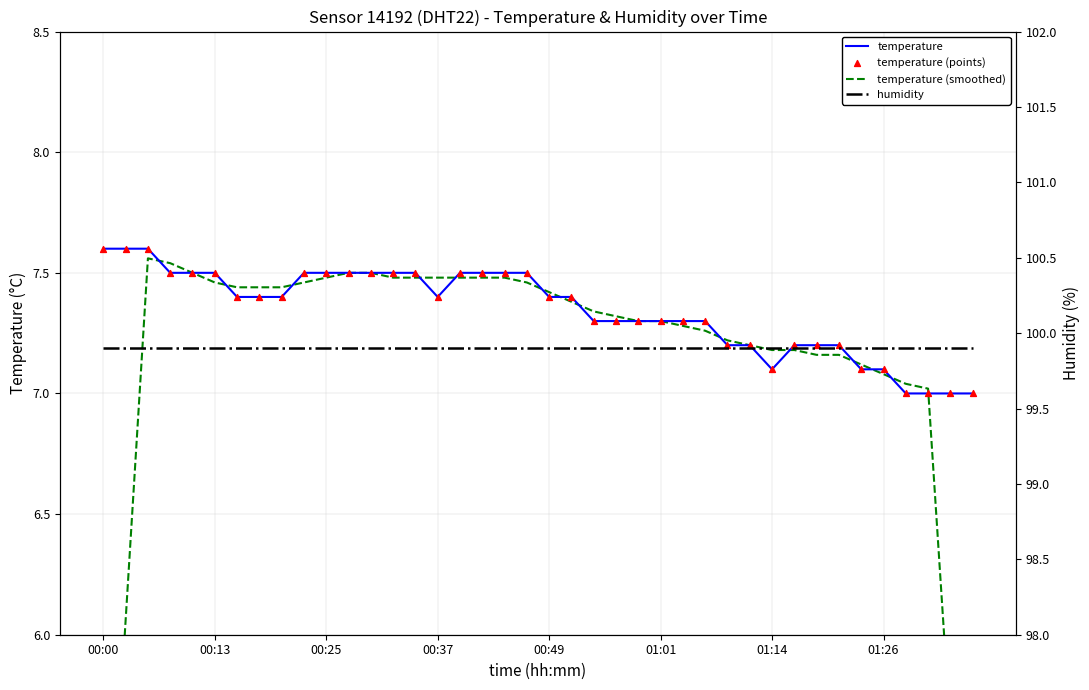

What are all the series names shown in the legend?

temperature, temperature (smoothed), temperature (points), humidity